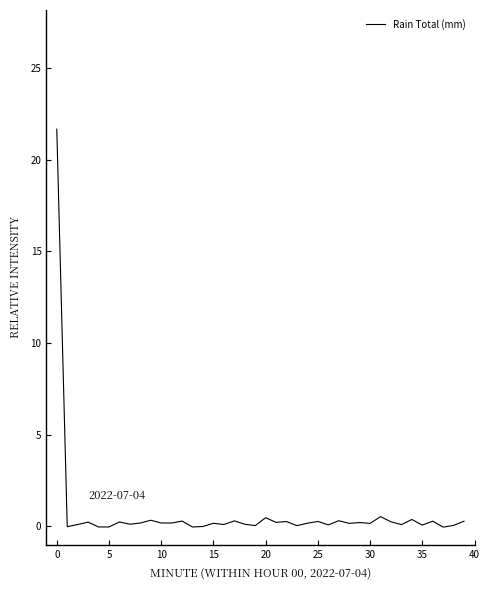

How many lines are shown in the chart?

1